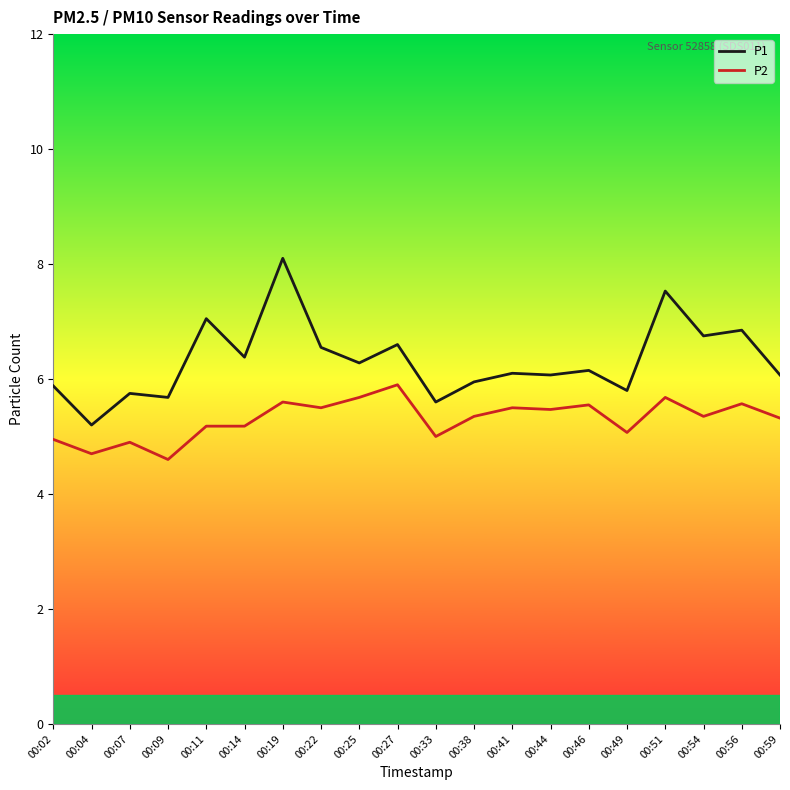

How many categories are shown in the chart?

20